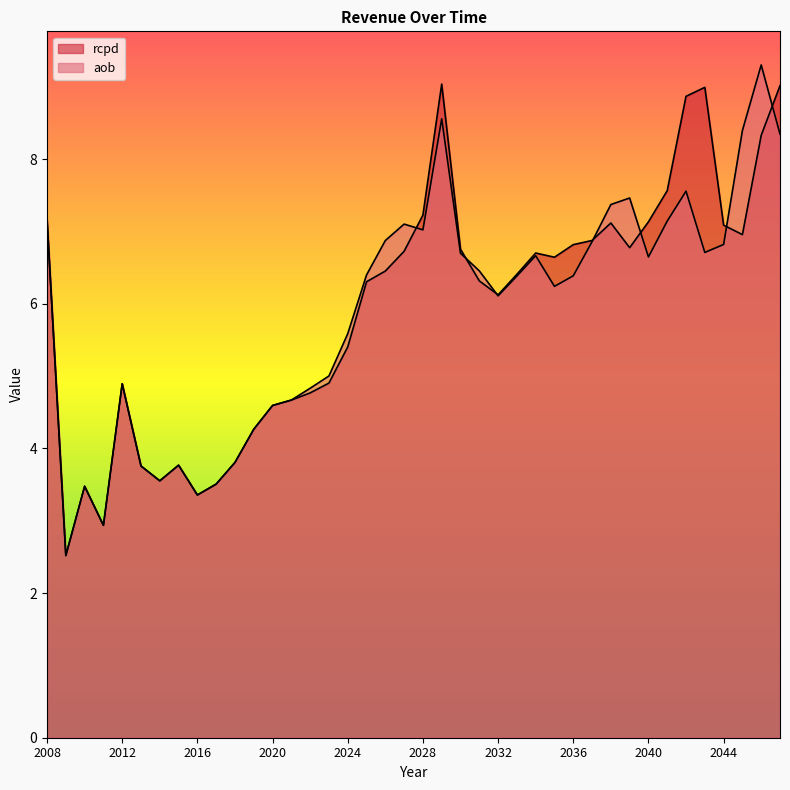

How many lines are shown in the chart?

2